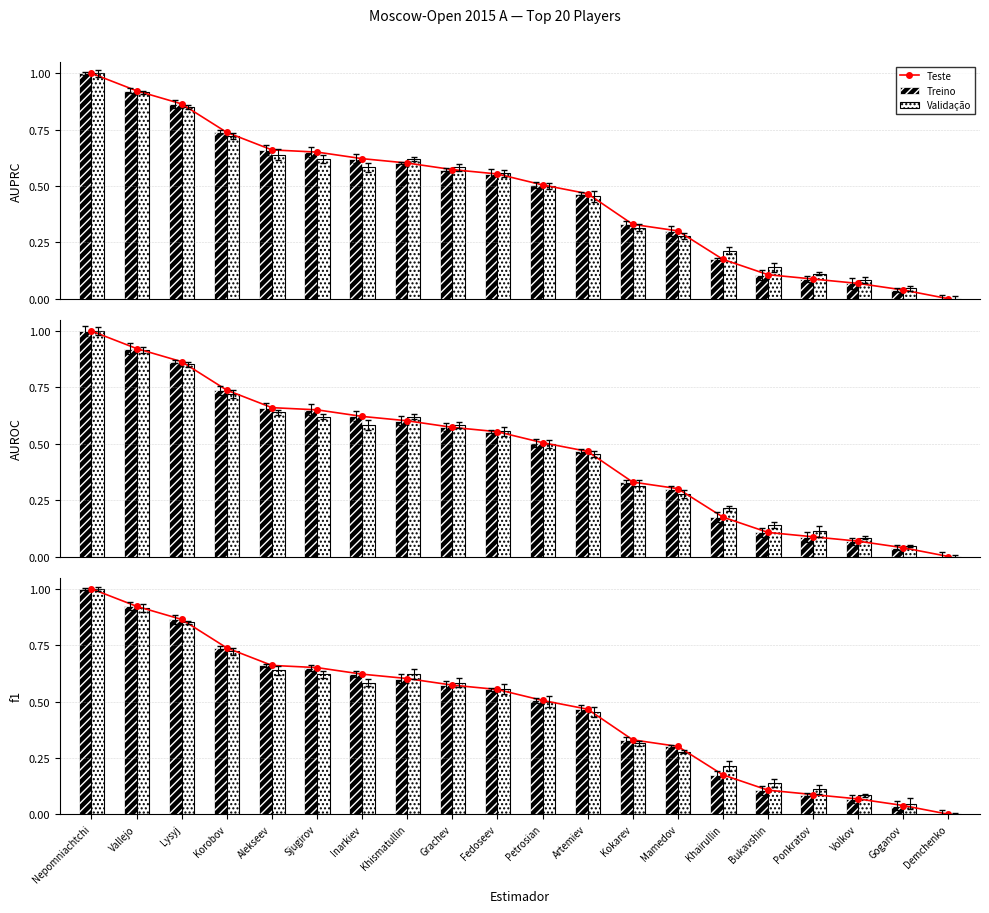

Which series has the widest spread of values?

Validação